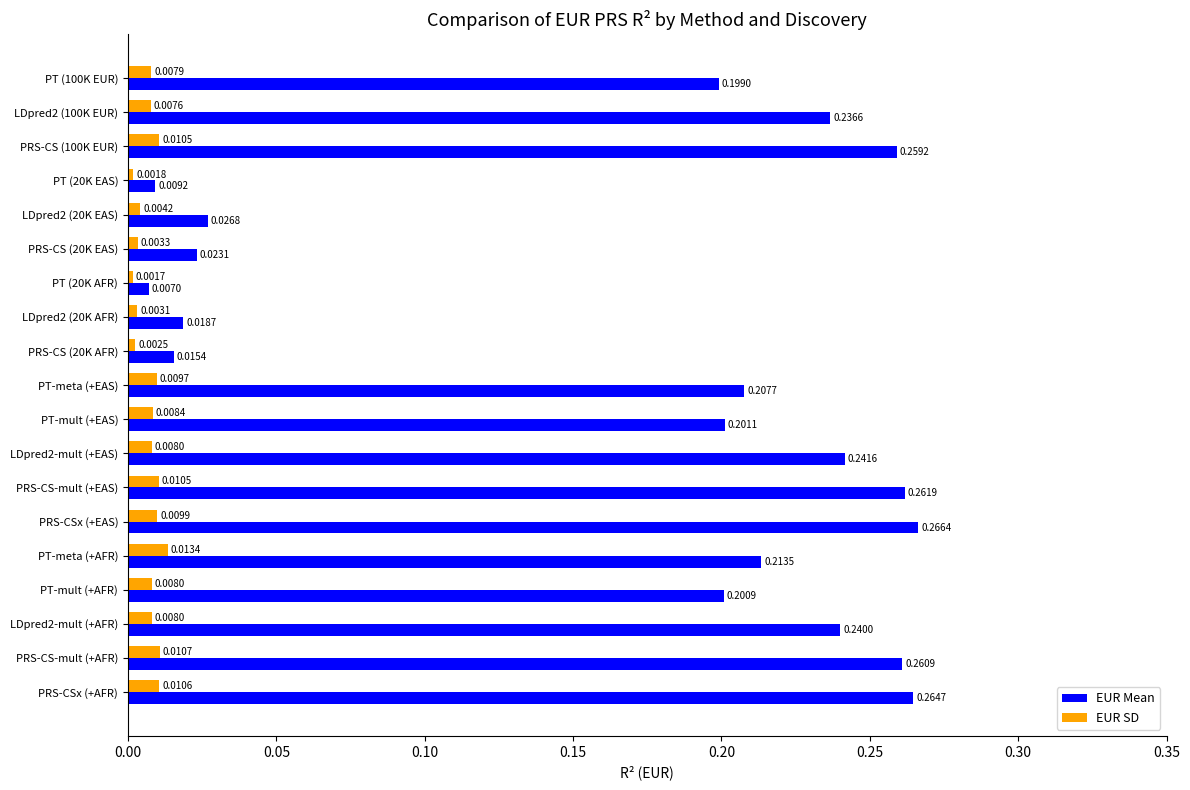

Which series changed the most between LDpred2 (100K EUR) and LDpred2-mult (+AFR)?

EUR Mean